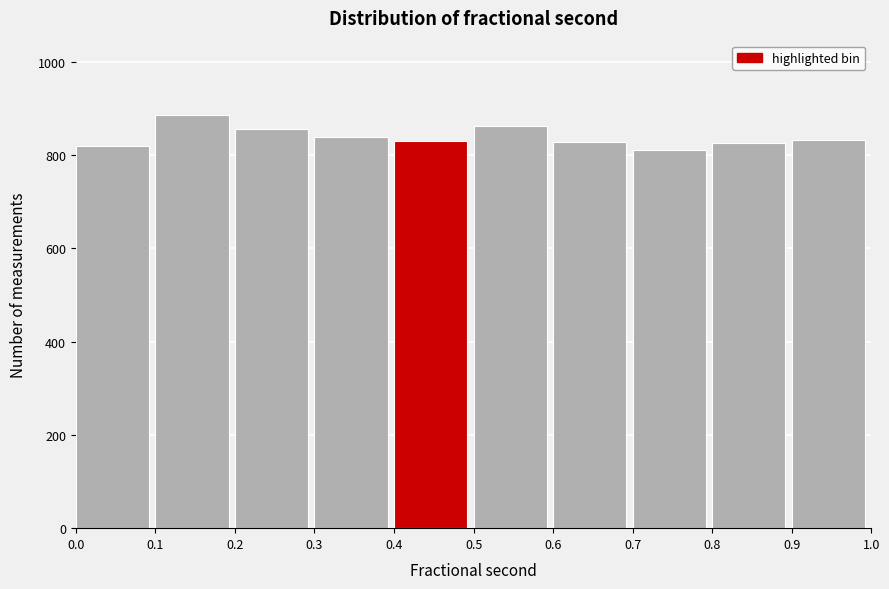

Reading left to right, list every bar in this chart as the range it spans on the x-axis followed by its height. The values are not printed on the chart, so give them approximately, as read against the axis.

0.0 to 0.1: 820
0.1 to 0.2: 880
0.2 to 0.3: 860
0.3 to 0.4: 840
0.4 to 0.5: 840
0.5 to 0.6: 860
0.6 to 0.7: 820
0.7 to 0.8: 820
0.8 to 0.9: 820
0.9 to 1.0: 840